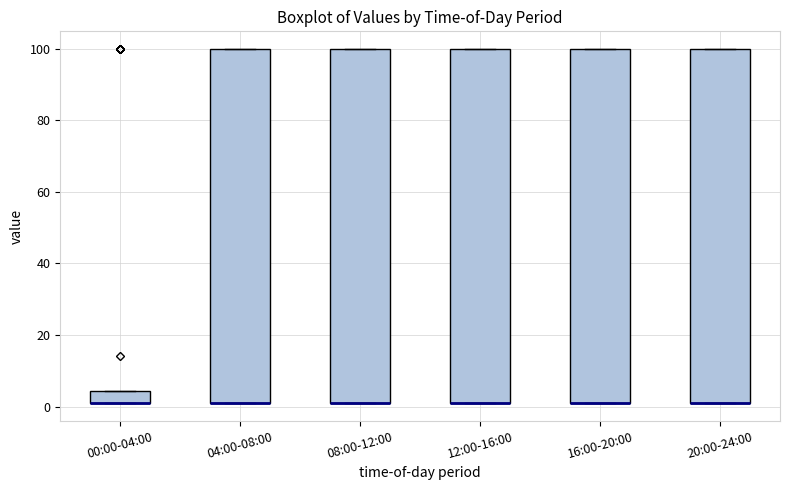

Reading left to right, read every box against the y-axis: the position of its median line, the range the box covers, and the ends of its whiskers. The values are not printed on the chart, so give them approximately, as read against the axis.

00:00-04:00: median 2 (drawn on the box's lower edge), box 2 to 4, whiskers 2 to 4
04:00-08:00: median 2 (drawn on the box's lower edge), box 2 to 100, whiskers 2 to 100
08:00-12:00: median 2 (drawn on the box's lower edge), box 2 to 100, whiskers 2 to 100
12:00-16:00: median 2 (drawn on the box's lower edge), box 2 to 100, whiskers 2 to 100
16:00-20:00: median 2 (drawn on the box's lower edge), box 2 to 100, whiskers 2 to 100
20:00-24:00: median 2 (drawn on the box's lower edge), box 2 to 100, whiskers 2 to 100